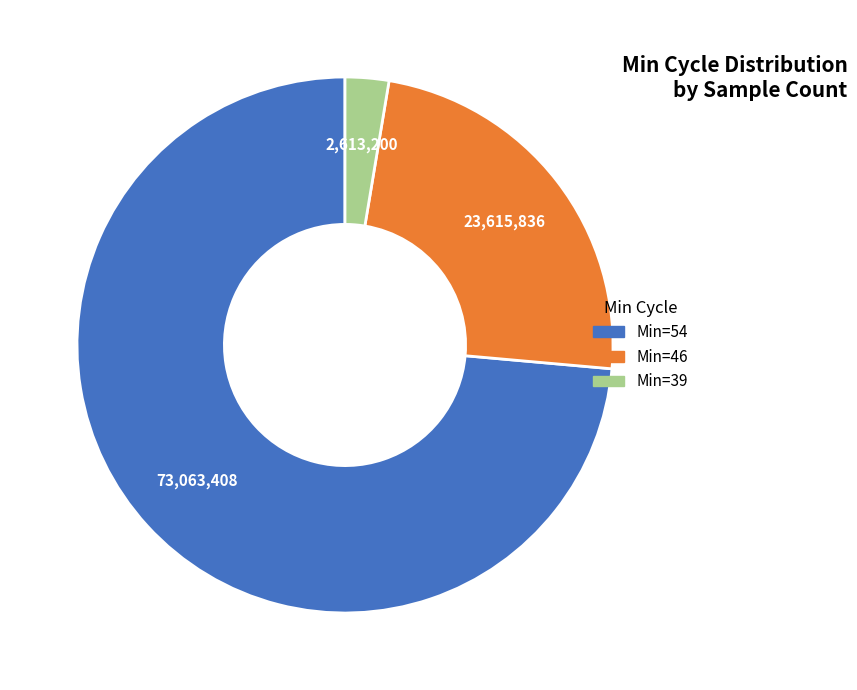

Is there a majority slice in this chart?

Yes